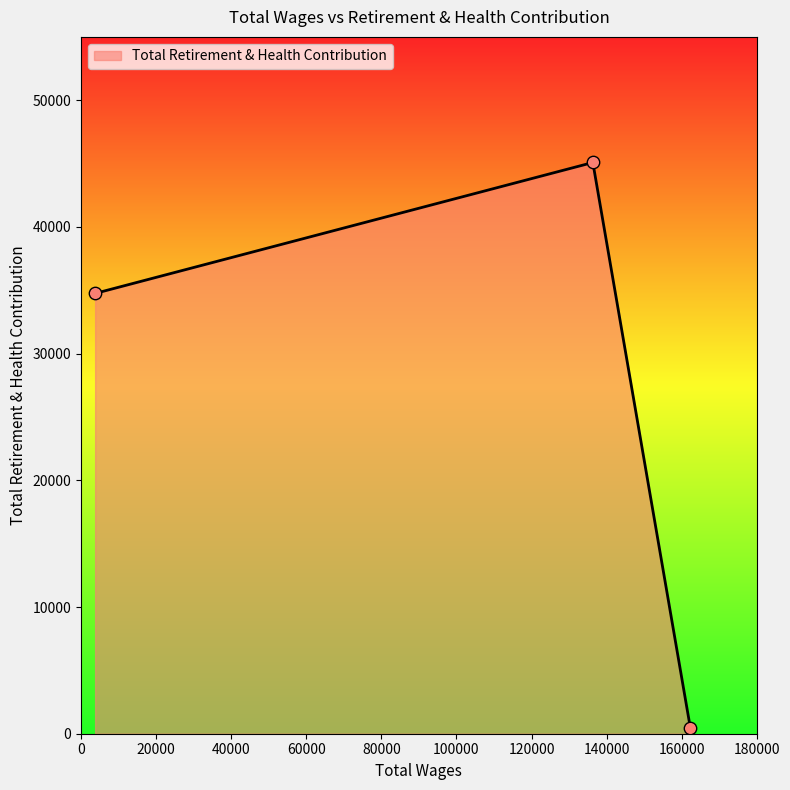

What is the difference between the second highest and minimum values?

34309